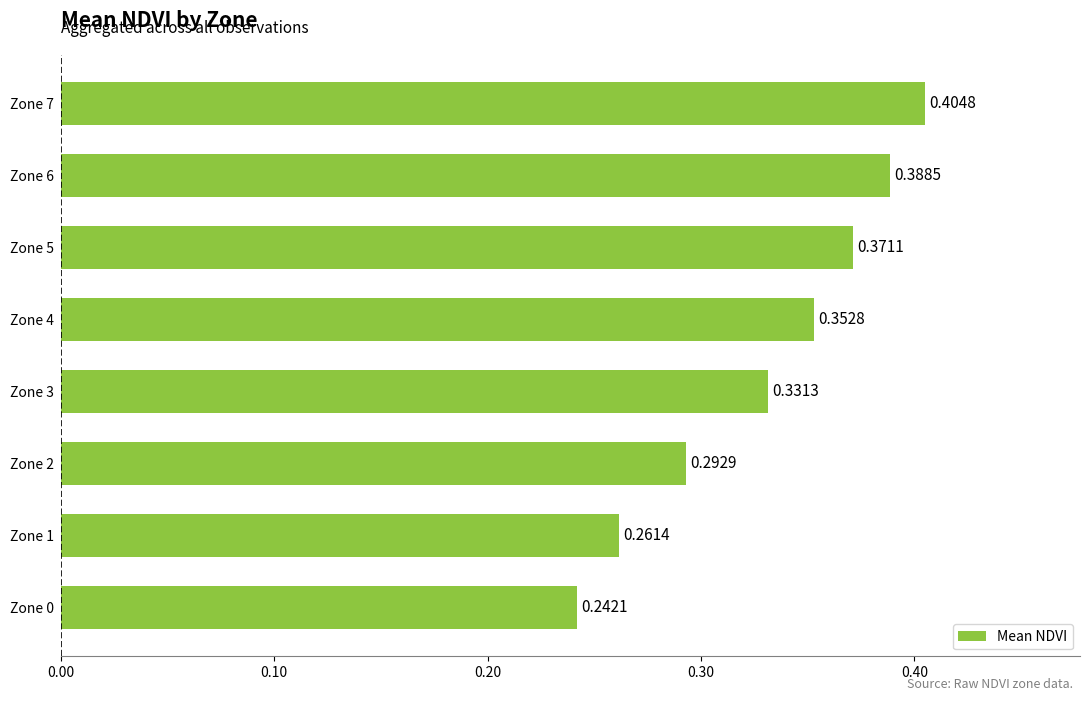

Rank the categories by value from lowest to highest.

Zone 0, Zone 1, Zone 2, Zone 3, Zone 4, Zone 5, Zone 6, Zone 7